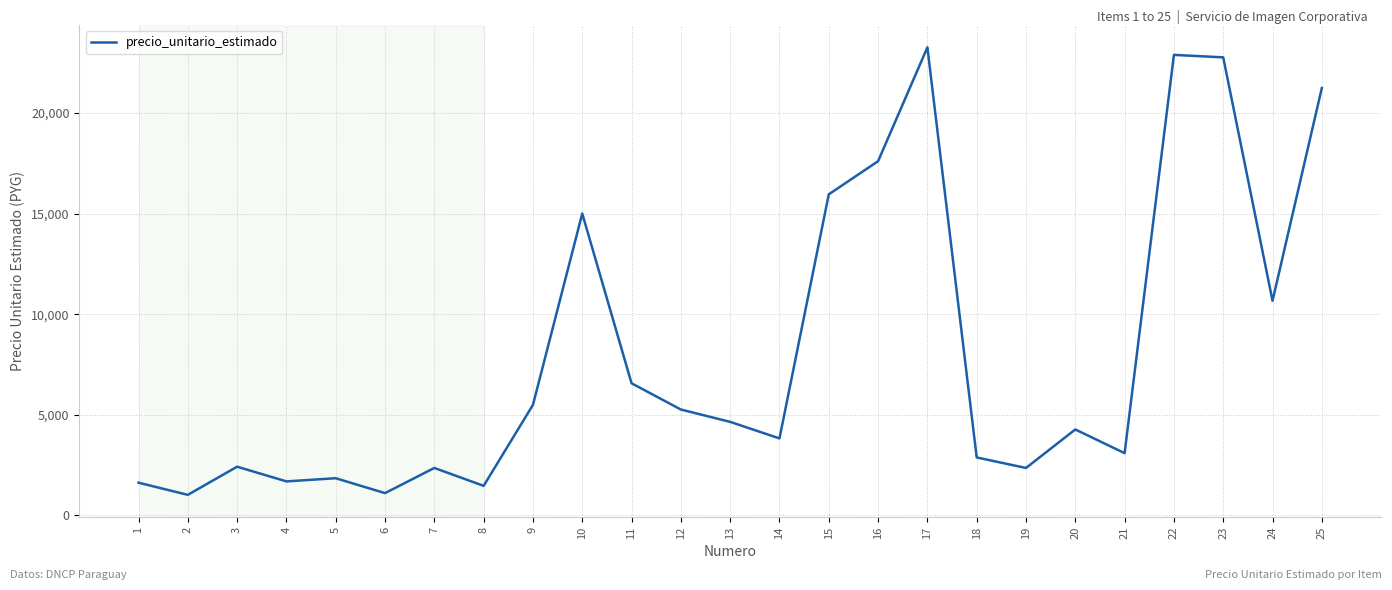

What is the change in value from 7 to 12?

+2904